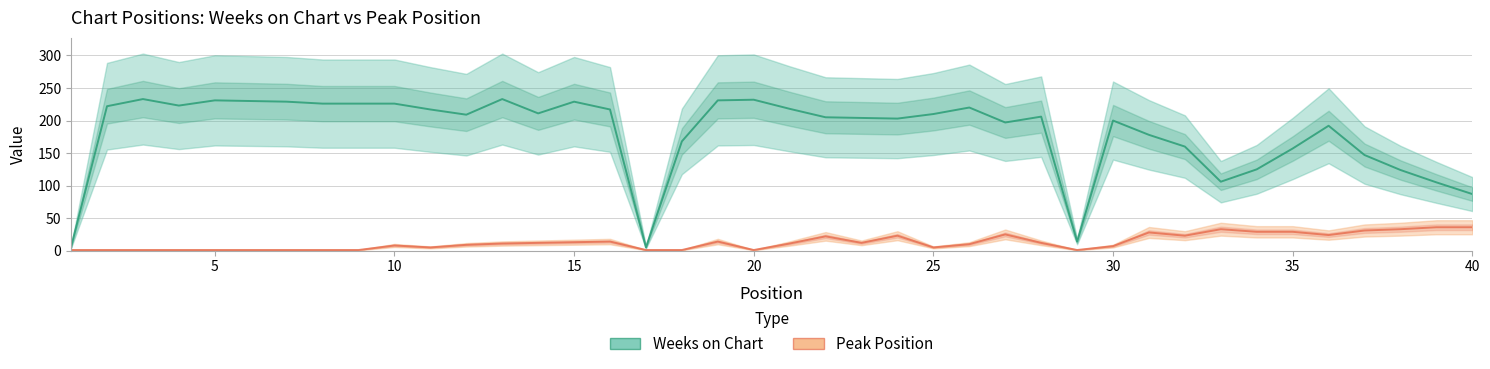

Reading left to right, what are all the values shown in this chart?

Weeks on Chart: 6	222	233	223	231	230	229	226	226	226	217	209	233	211	229	217	5	168	231	232	218	205	204	203	210	220	197	206	14	200	178	160	106	125	157	192	147	124	105	87
Peak Position: 1	1	1	1	1	1	1	1	1	8	5	9	11	12	13	14	1	1	14	1	11	22	12	23	5	10	25	12	1	7	28	23	33	29	29	24	31	33	36	36